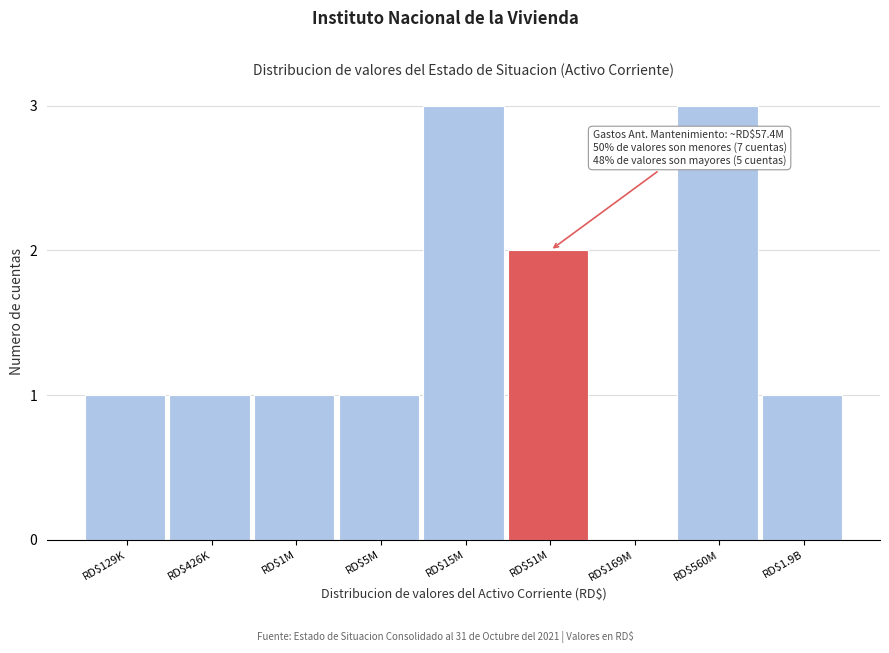

Is it true that the value at RD$1M is 1?

True